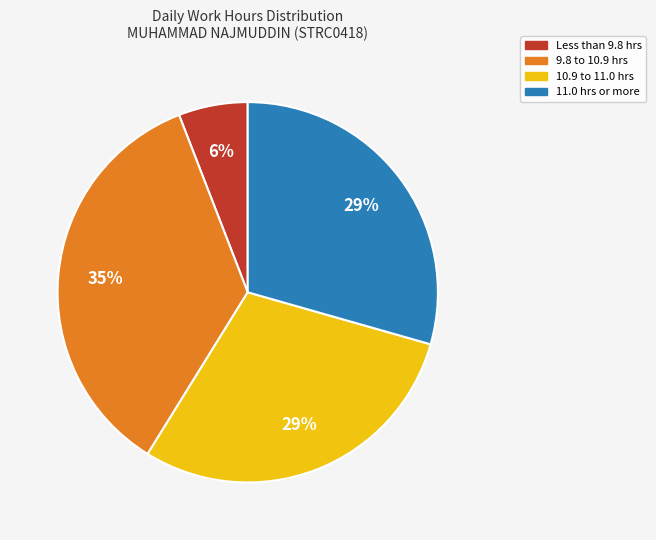

Is there any slice that represents more than half of the pie?

No